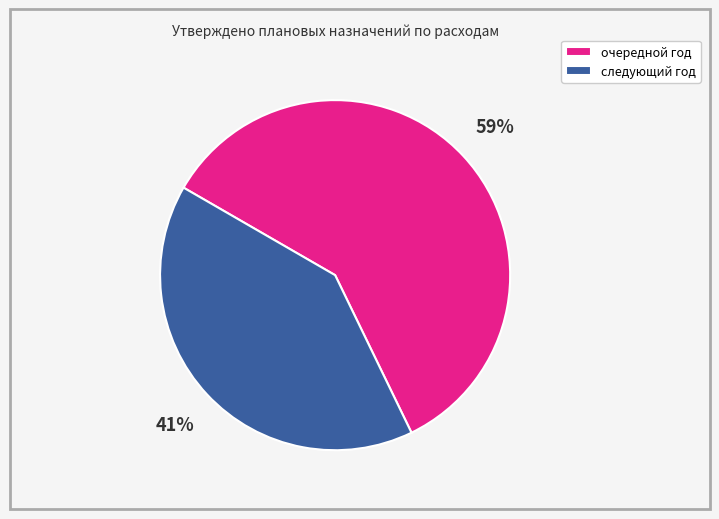

How many slices are in this pie chart?

2